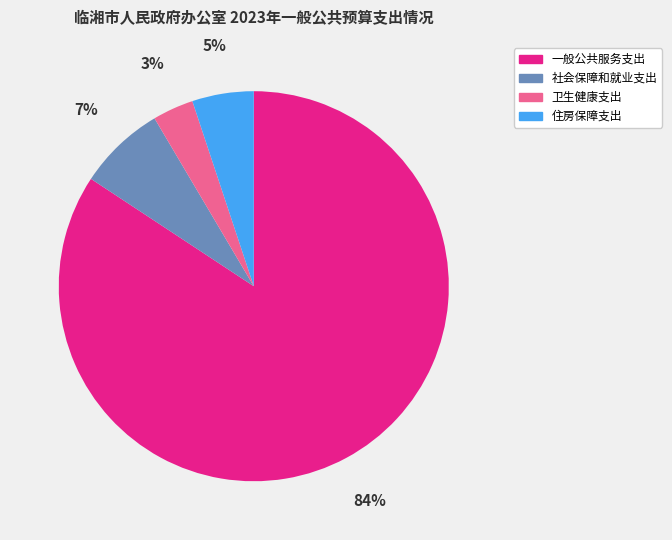

Rank the categories by value from lowest to highest.

卫生健康支出, 住房保障支出, 社会保障和就业支出, 一般公共服务支出